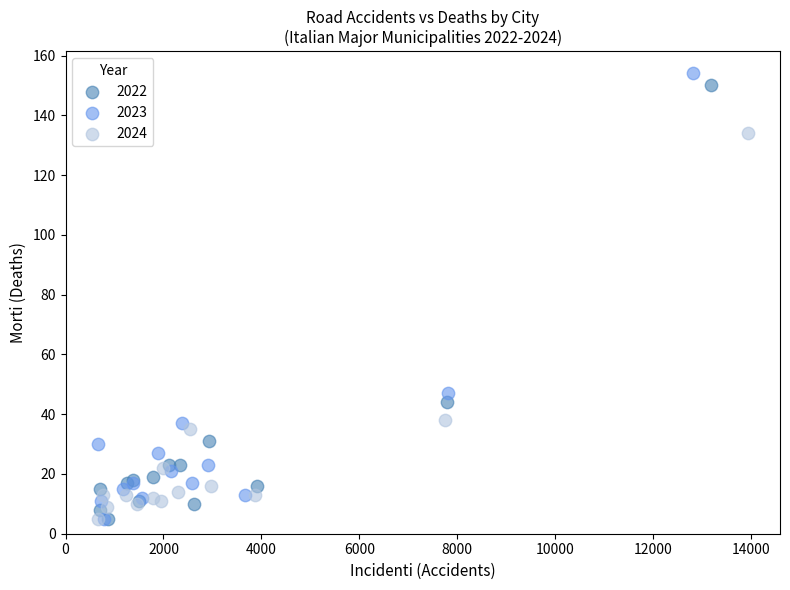

What are all the series names shown in the legend?

2022, 2023, 2024